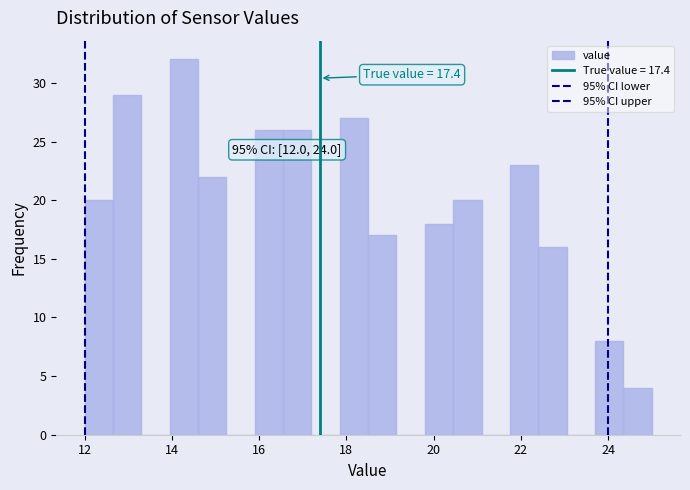

Read against the x-axis, roughly where is the centre of the tallest bar?

14.2